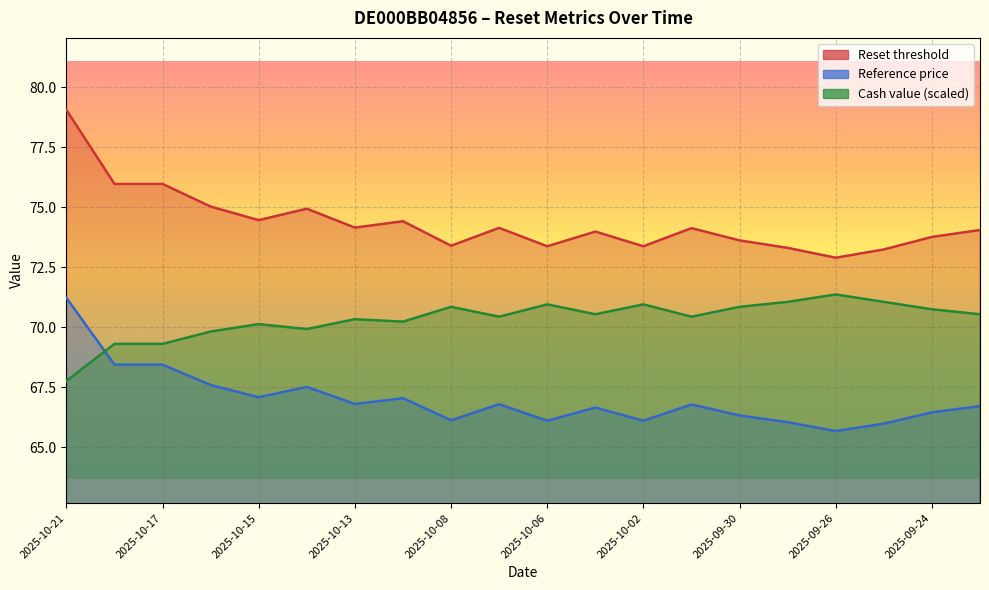

At which category does Cash value reach its first local peak?

2025-10-15